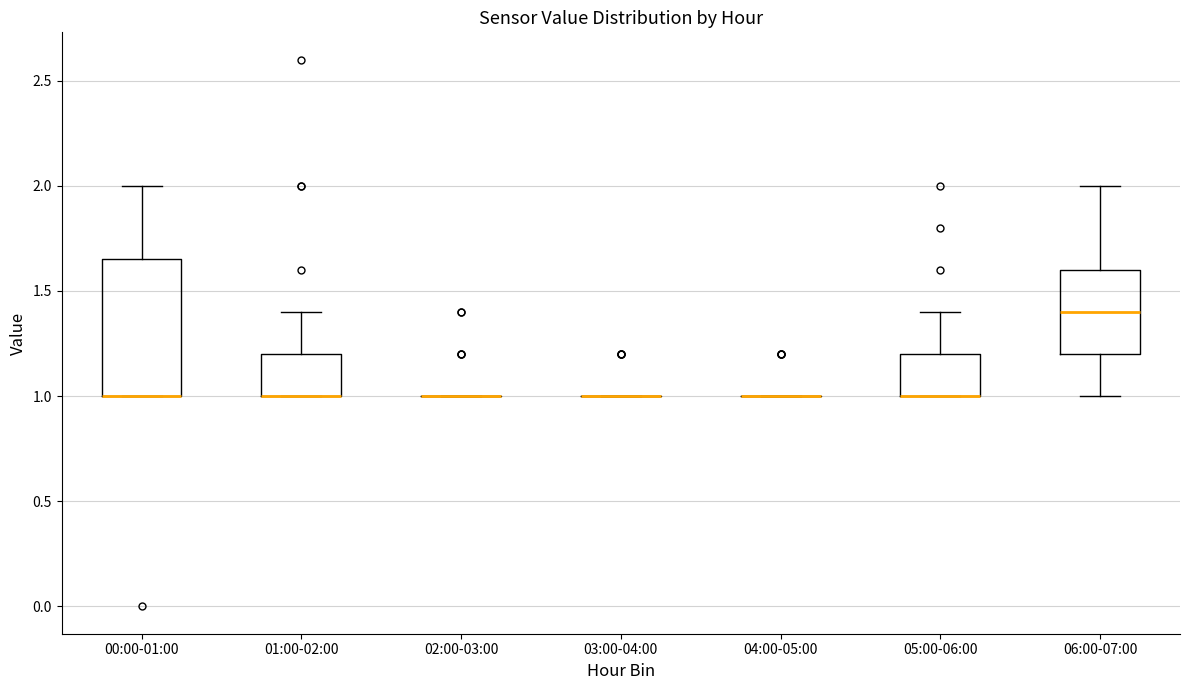

Reading left to right, transcribe this box plot: for each box, give where its median line is, the range the box spans, and where its two whiskers end, as read against the y-axis. The values are not printed on the chart, so give them approximately, as read against the axis.

00:00-01:00: median 1.00 (drawn on the box's lower edge), box 1.00 to 1.65, whiskers 1.00 to 2.00
01:00-02:00: median 1.00 (drawn on the box's lower edge), box 1.00 to 1.20, whiskers 1.00 to 1.40
02:00-03:00: box collapsed to a line at 1.00, whiskers 1.00 to 1.00
03:00-04:00: box collapsed to a line at 1.00, whiskers 1.00 to 1.00
04:00-05:00: box collapsed to a line at 1.00, whiskers 1.00 to 1.00
05:00-06:00: median 1.00 (drawn on the box's lower edge), box 1.00 to 1.20, whiskers 1.00 to 1.40
06:00-07:00: median 1.40, box 1.20 to 1.60, whiskers 1.00 to 2.00